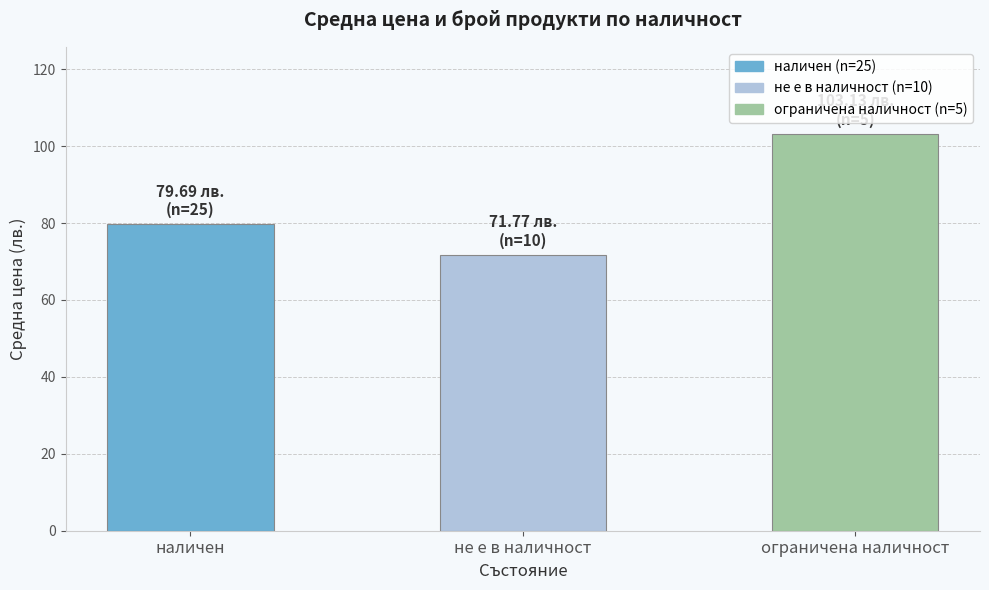

Is it true that the value at наличен is 79.7?

True